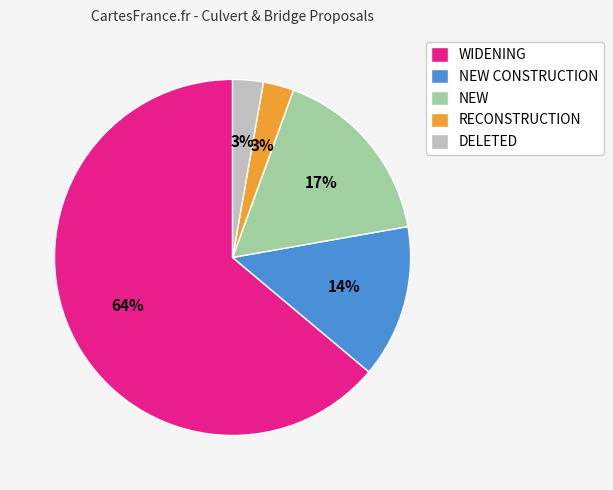

Do NEW and RECONSTRUCTION together represent more than half of the pie?

No